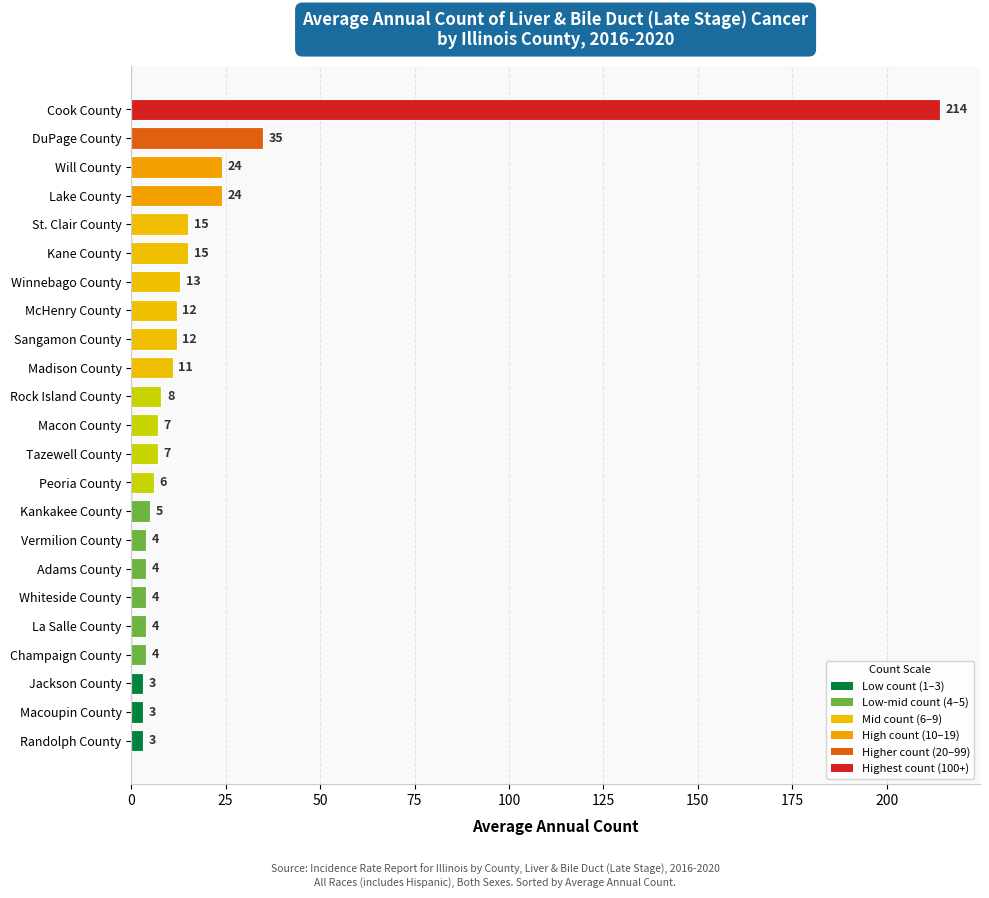

The value at Macoupin County is 3. True or false?

True